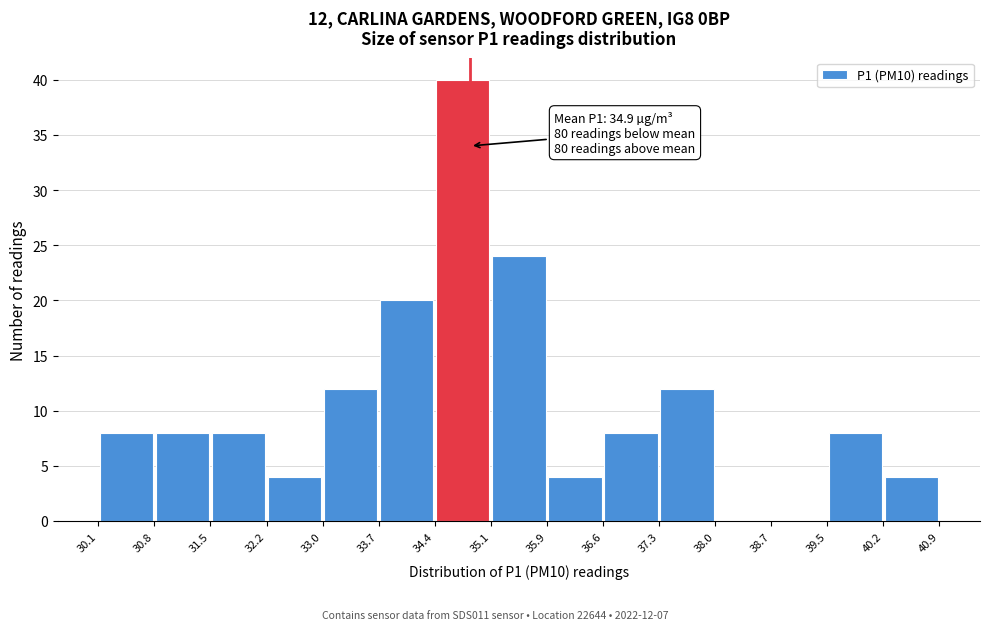

Which range on the x-axis has the tallest bar?

34.4 to 35.1